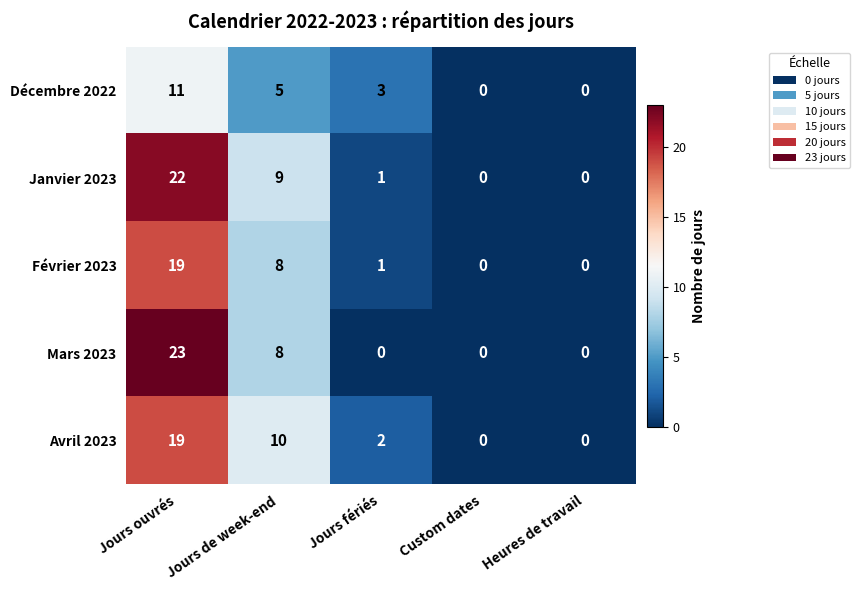

The Avril 2023 series shows 2 at Jours fériés. True or false?

True